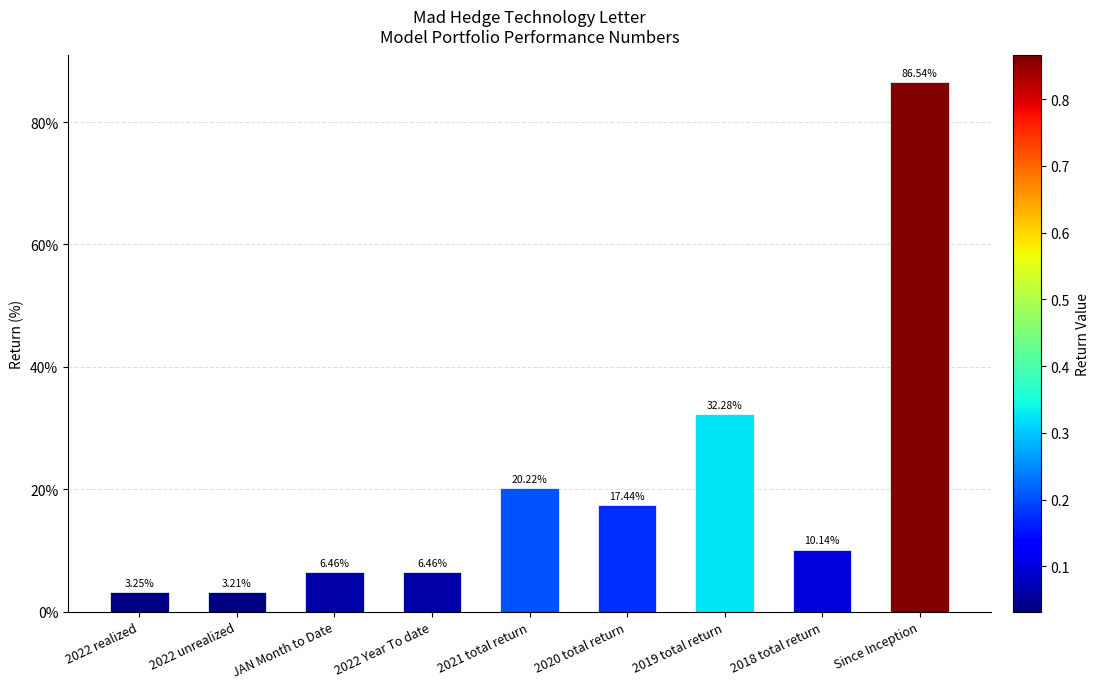

True or false: the data shows 0.1 at JAN Month to Date.

False